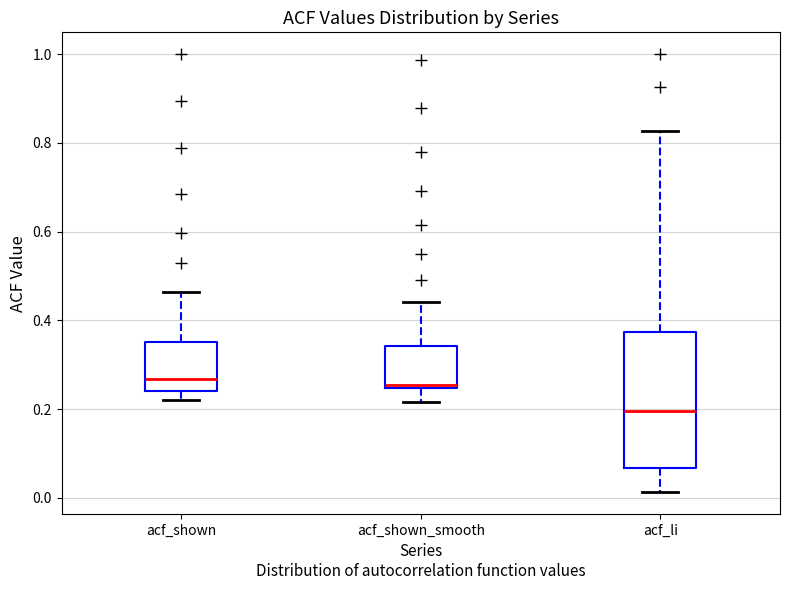

Comparing the boxes themselves (not the whiskers), which one is the tallest?

acf_li